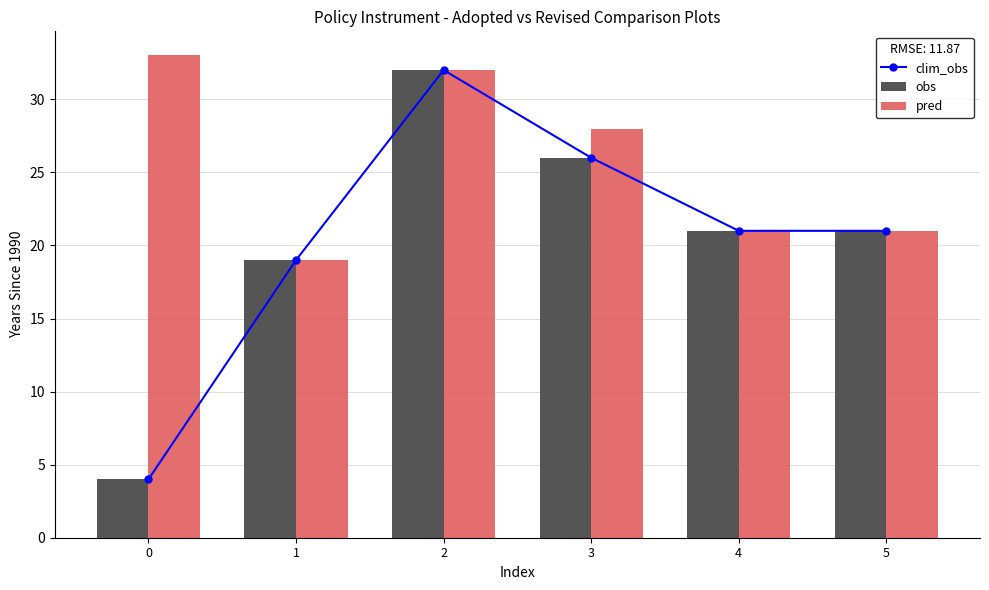

What is the value of the clim_obs bar at the 4th from the left?

26